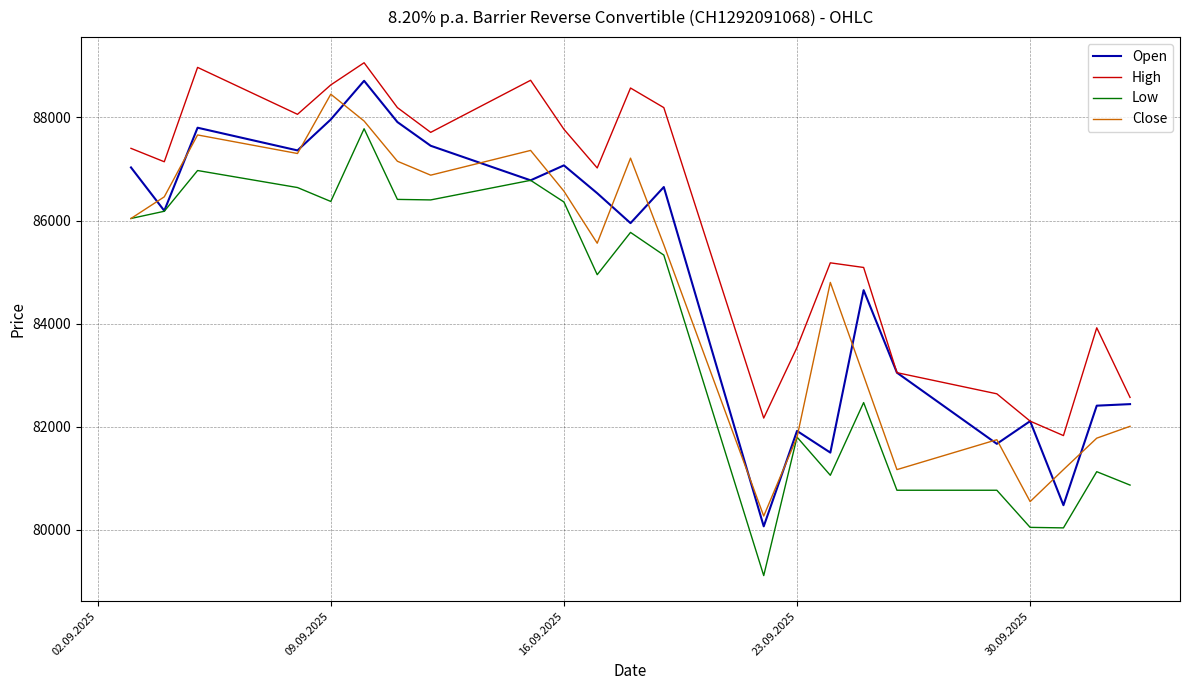

What is the smallest value displayed?

79115